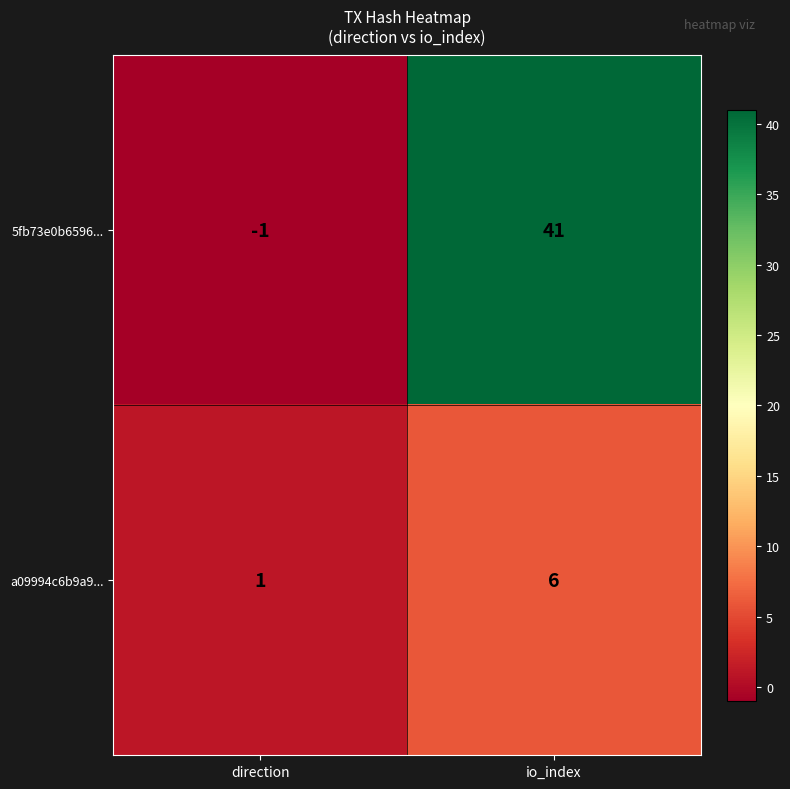

Where is 5fb73e0b6596... nearest to the value 20?

direction